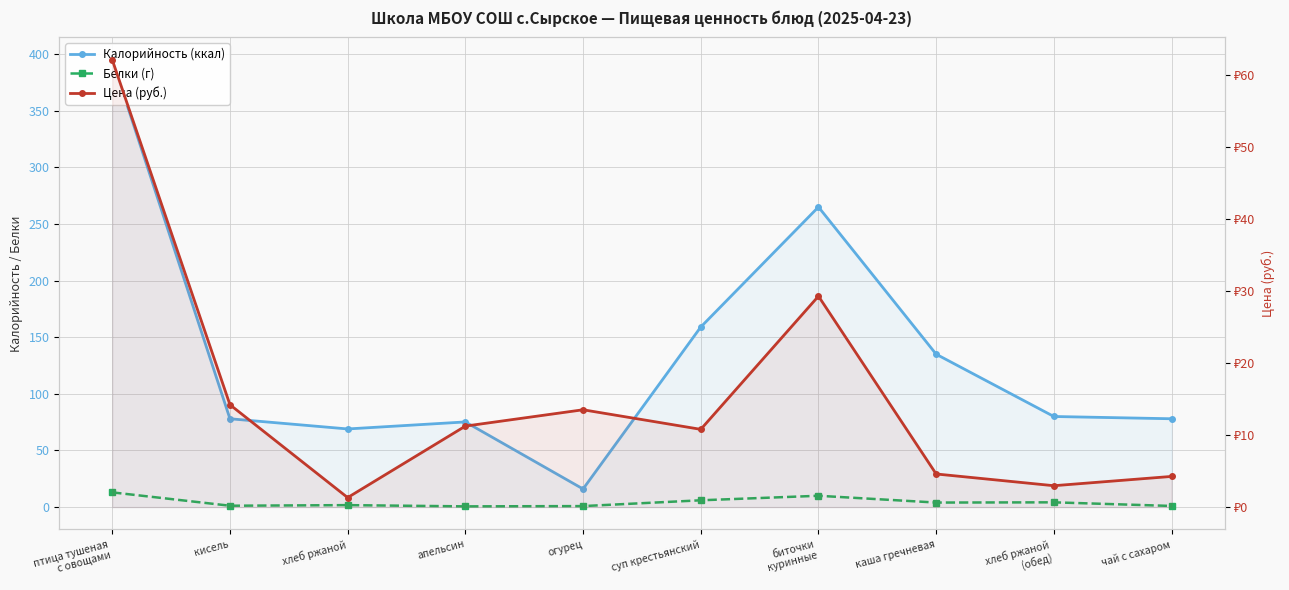

Which series has the widest spread of values?

Калорийность (ккал)